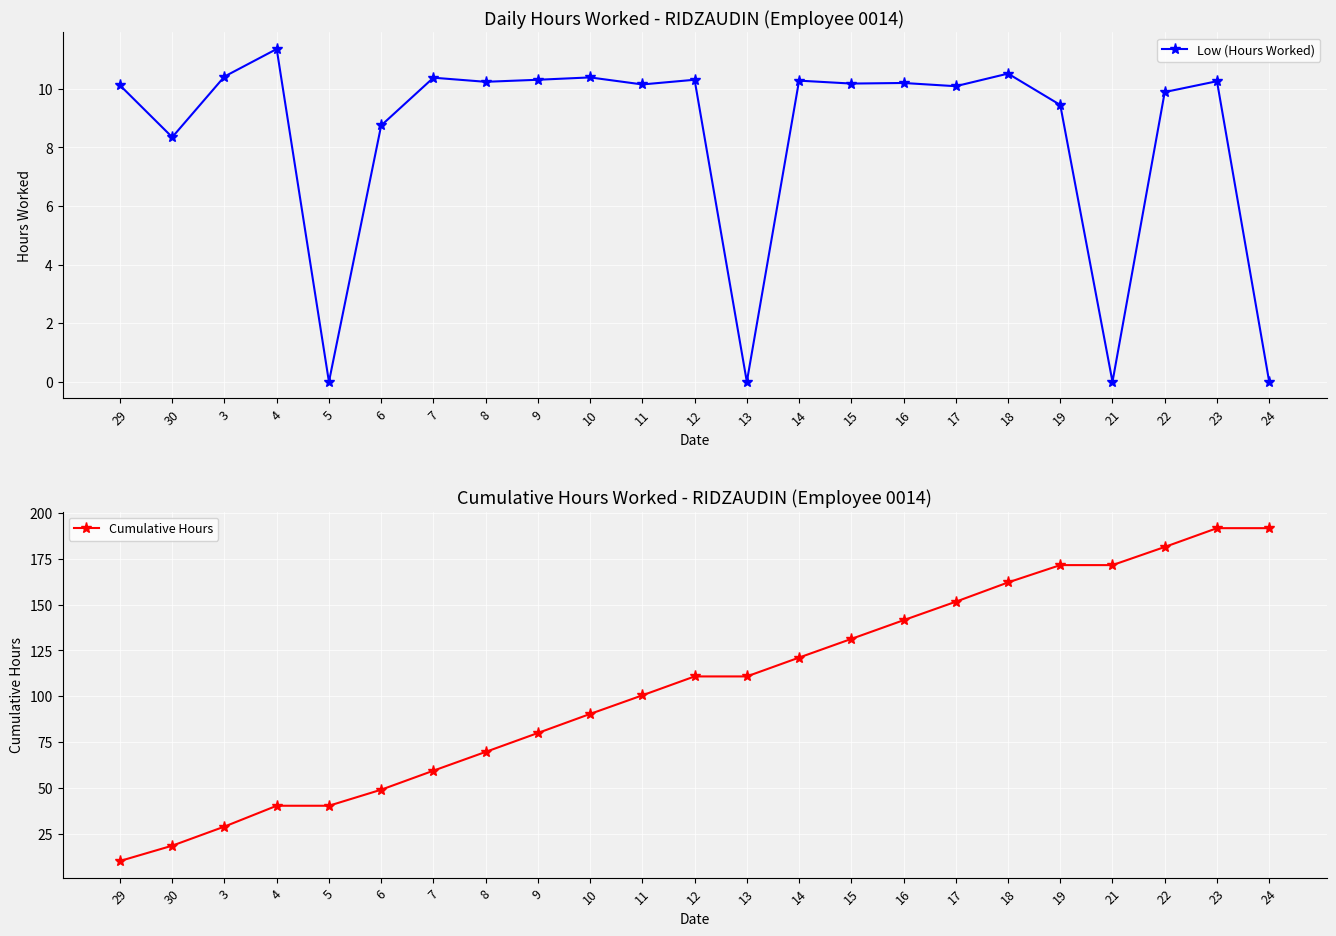

Which category has the highest value across all series?

23